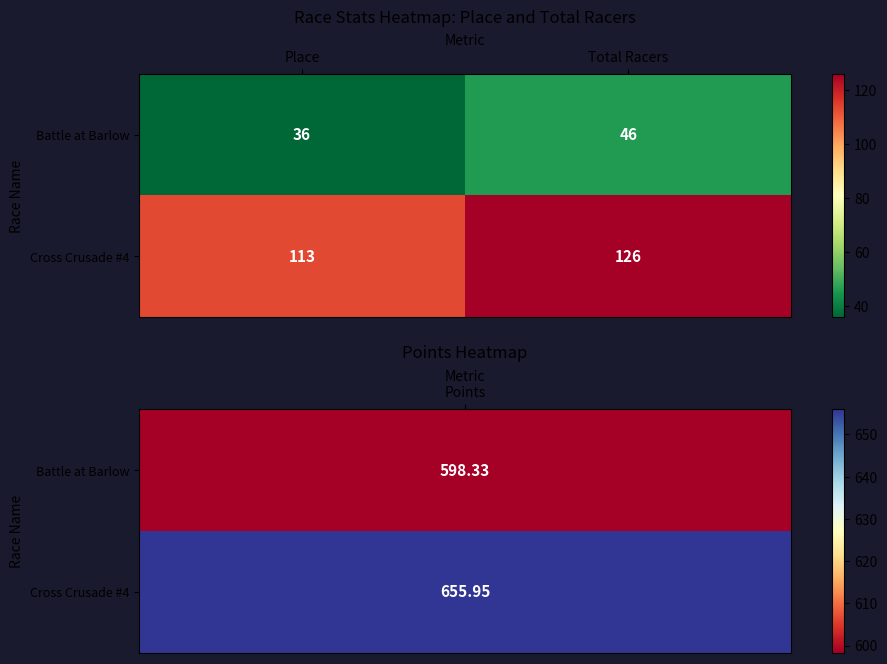

What is the approximate value of Cross Crusade #4 at Total Racers, to the nearest 5?

125